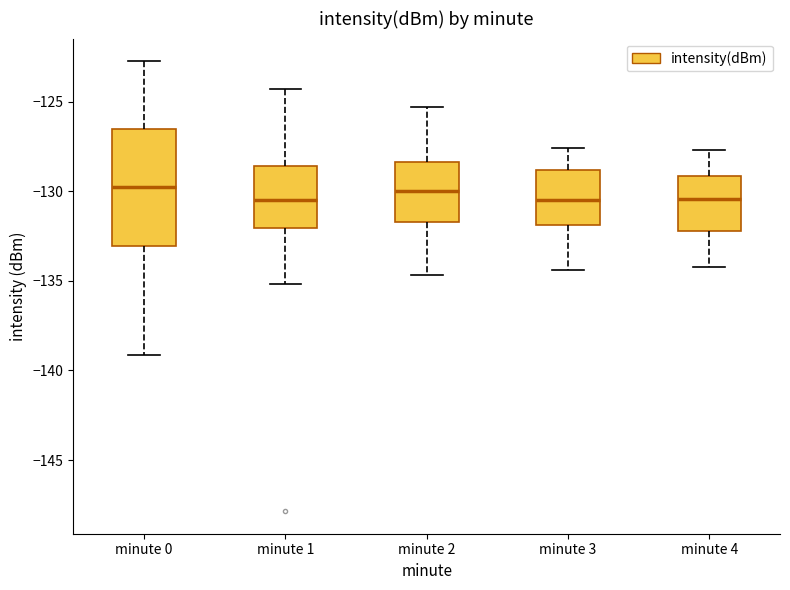

Where is the lower edge of the box for minute 1 on the y-axis? The values are not printed on the chart, so give them approximately, as read against the axis.

-132.0